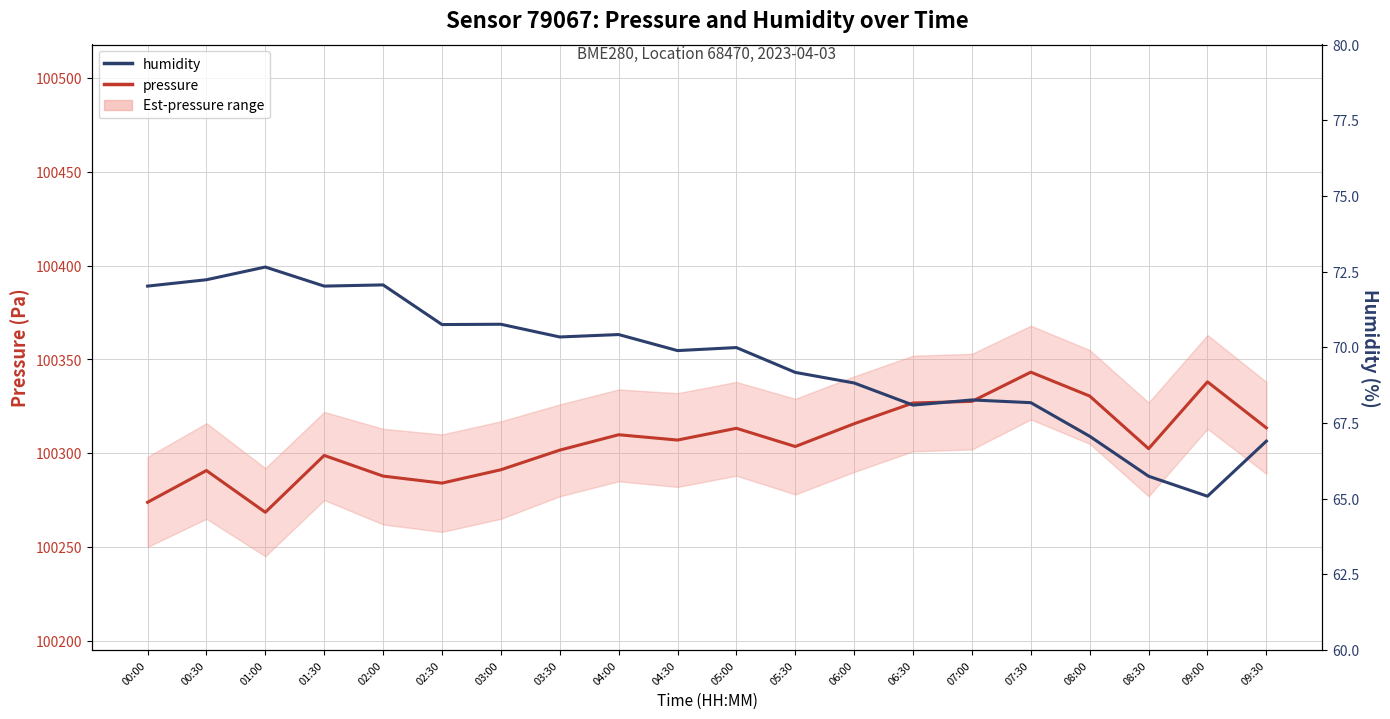

How many series are shown in this chart?

2